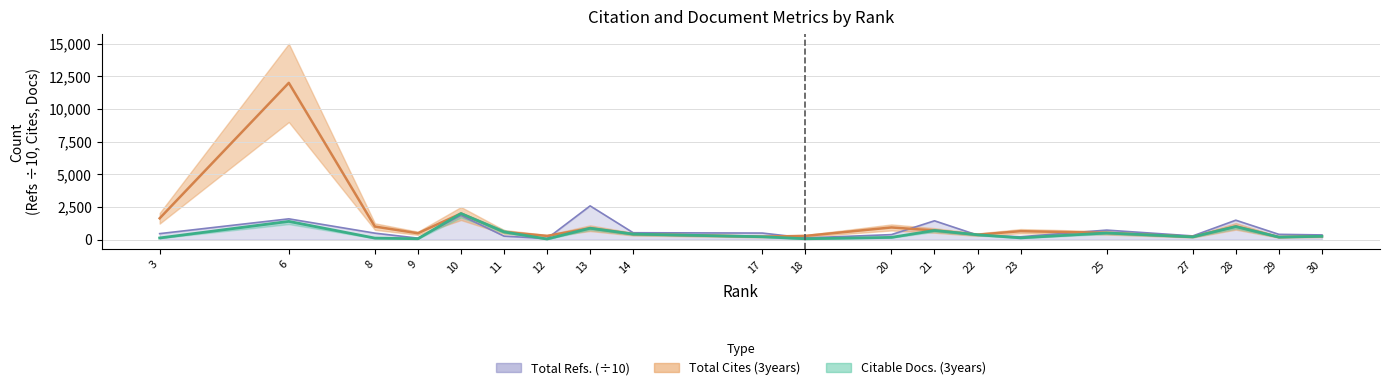

At which label is Total Refs. closest to 1330?

21